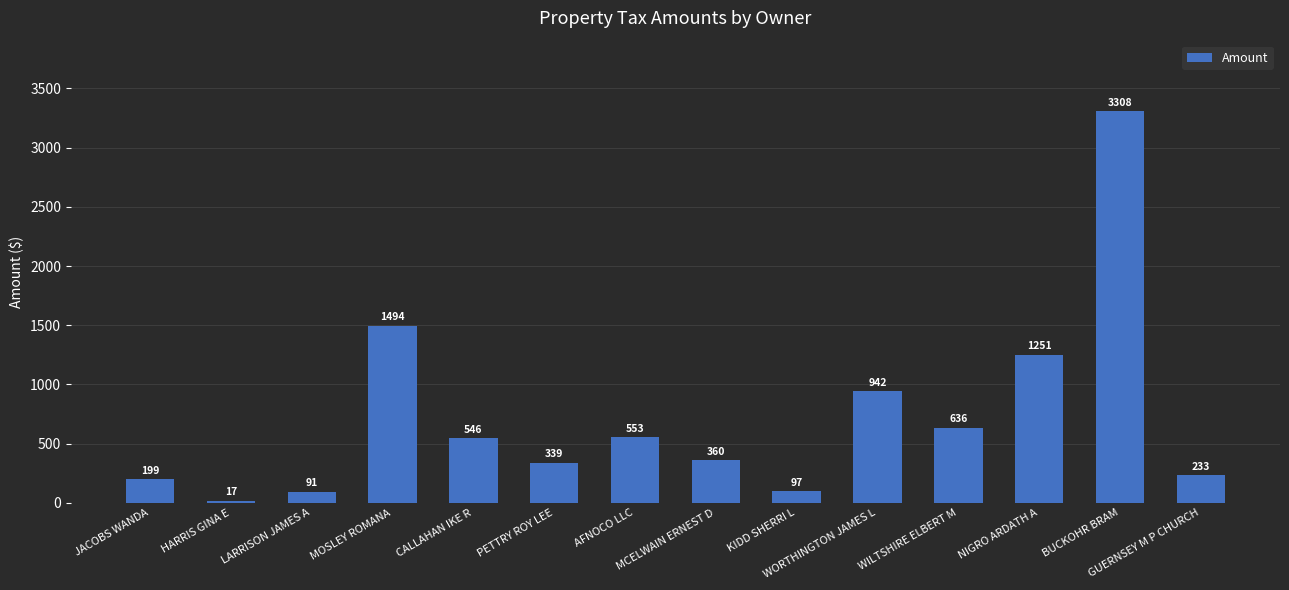

Is it true that the value at NIGRO ARDATH A is 2088.9?

False